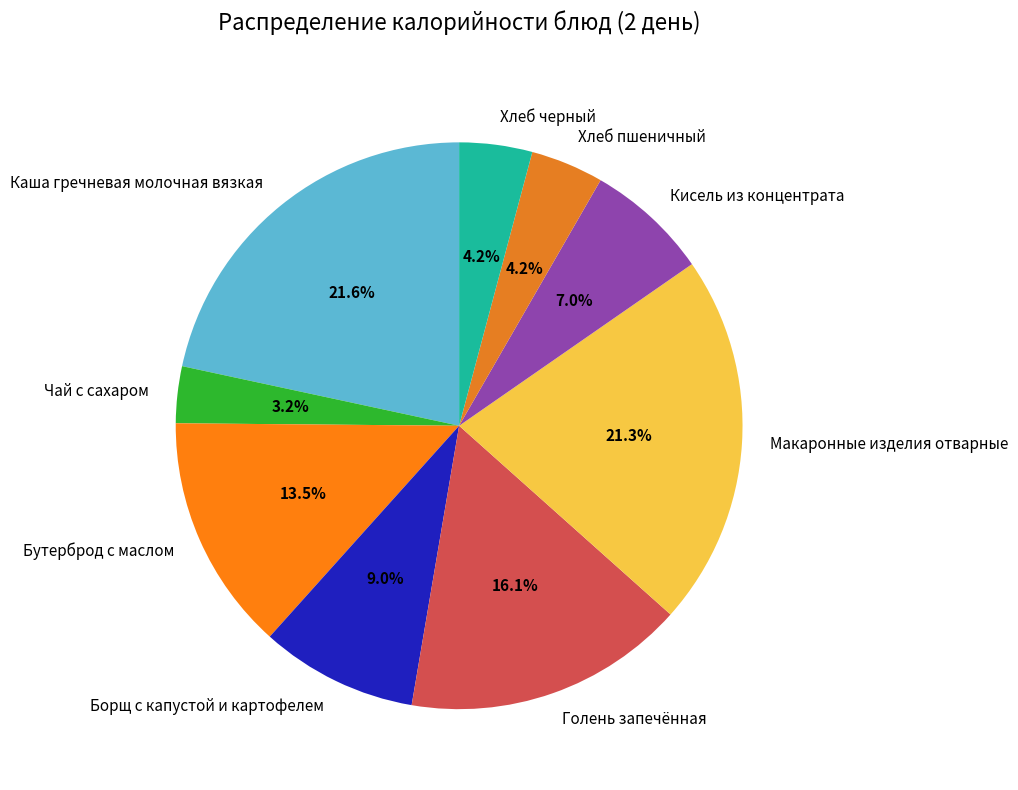

What is the smallest slice in the pie chart?

Чай с сахаром